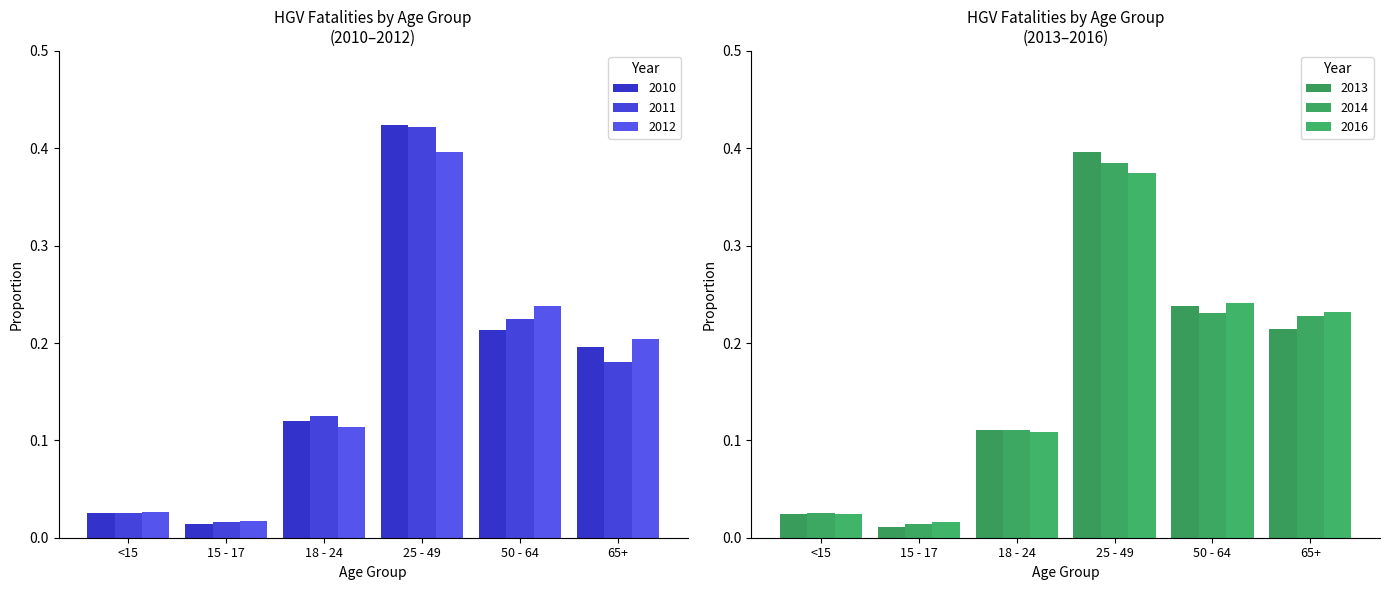

What are all the series names shown in the legend?

2010, 2011, 2012, 2013, 2014, 2016